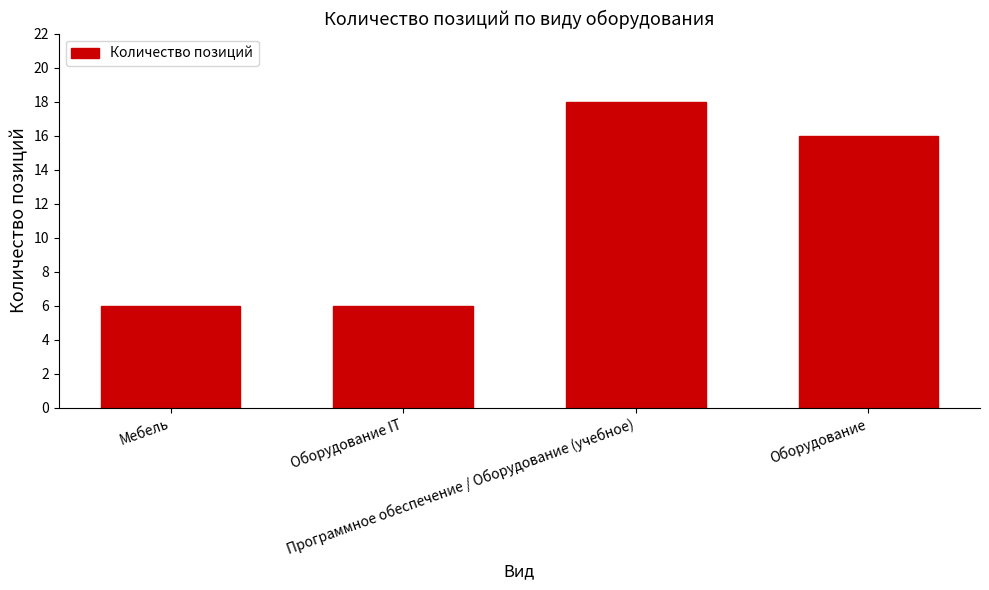

What is the greatest value displayed?

18